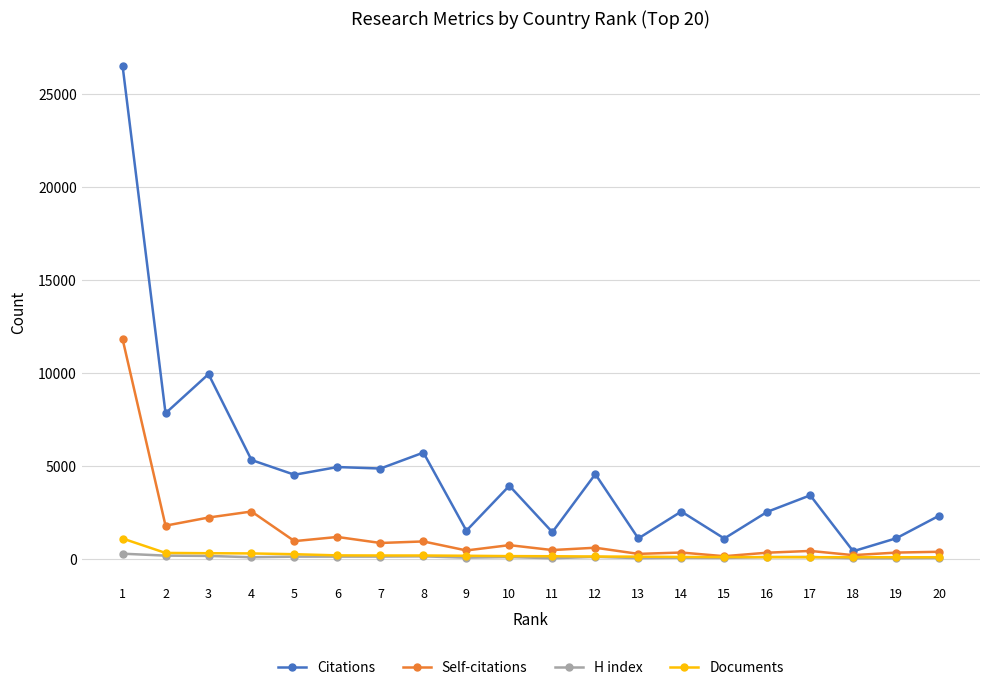

Which series has the largest total across all categories?

Citations